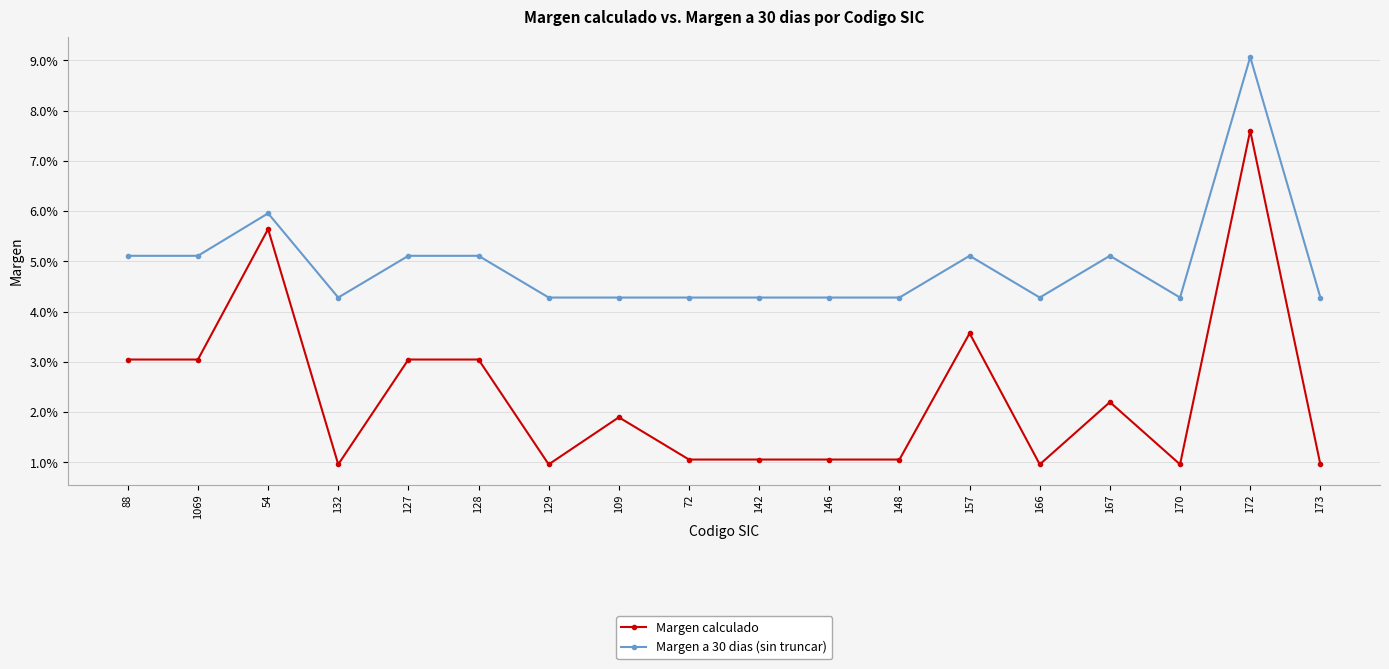

Does the chart have visible grid lines?

Yes